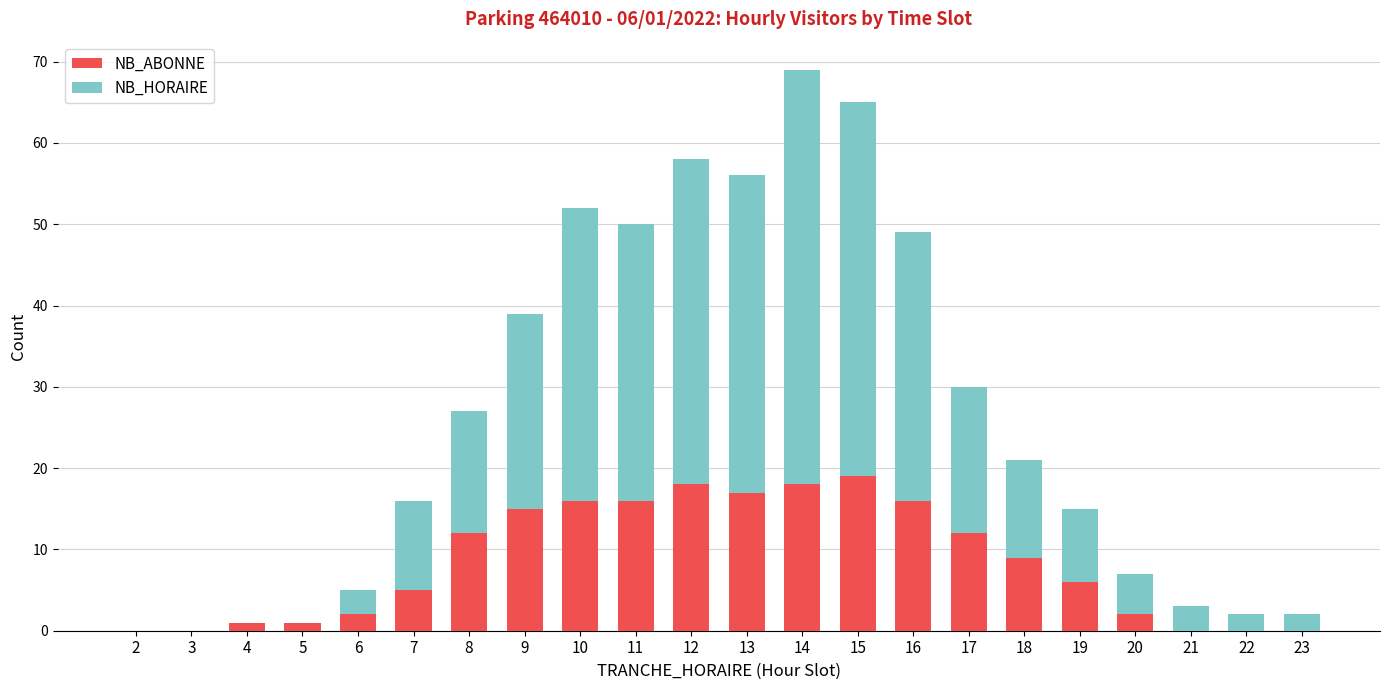

True or false: NB_ABONNE has a value of 5 at 12.

False